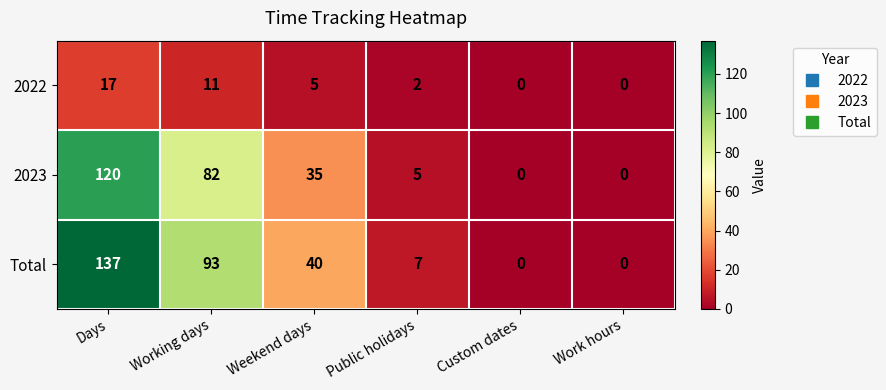

True or false: Total has a value of 137 at Days.

True